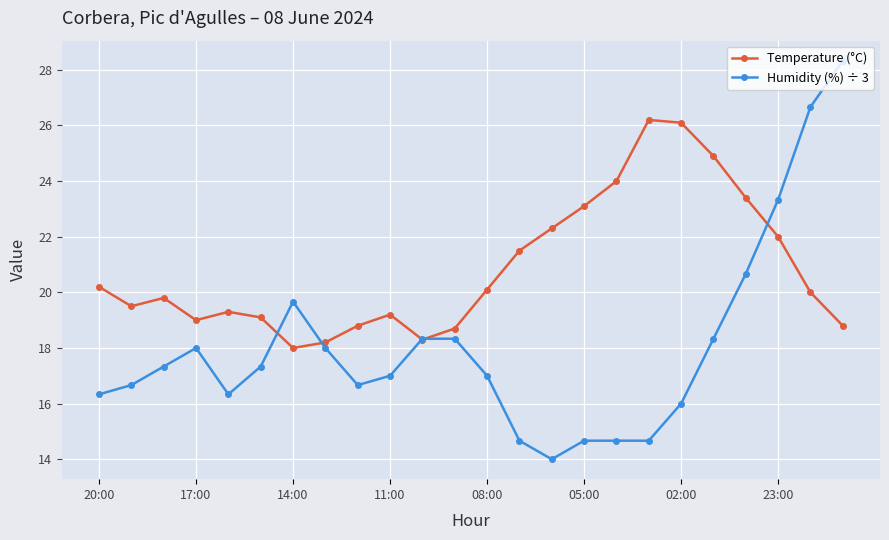

What is the sum of all Humidity (%) ÷ 3 values?

433.0